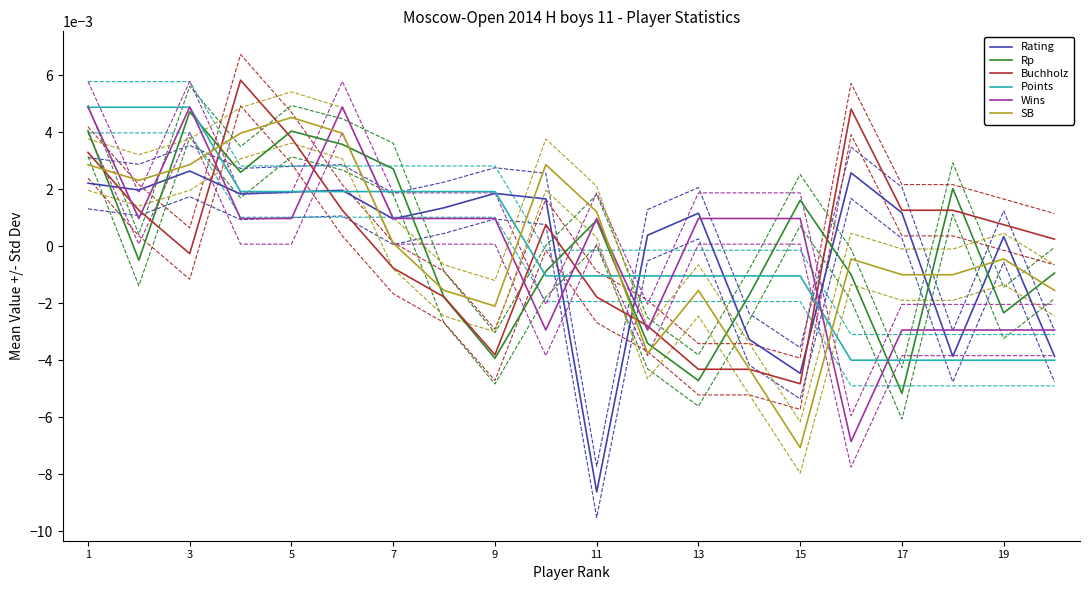

Does the chart have visible grid lines?

No